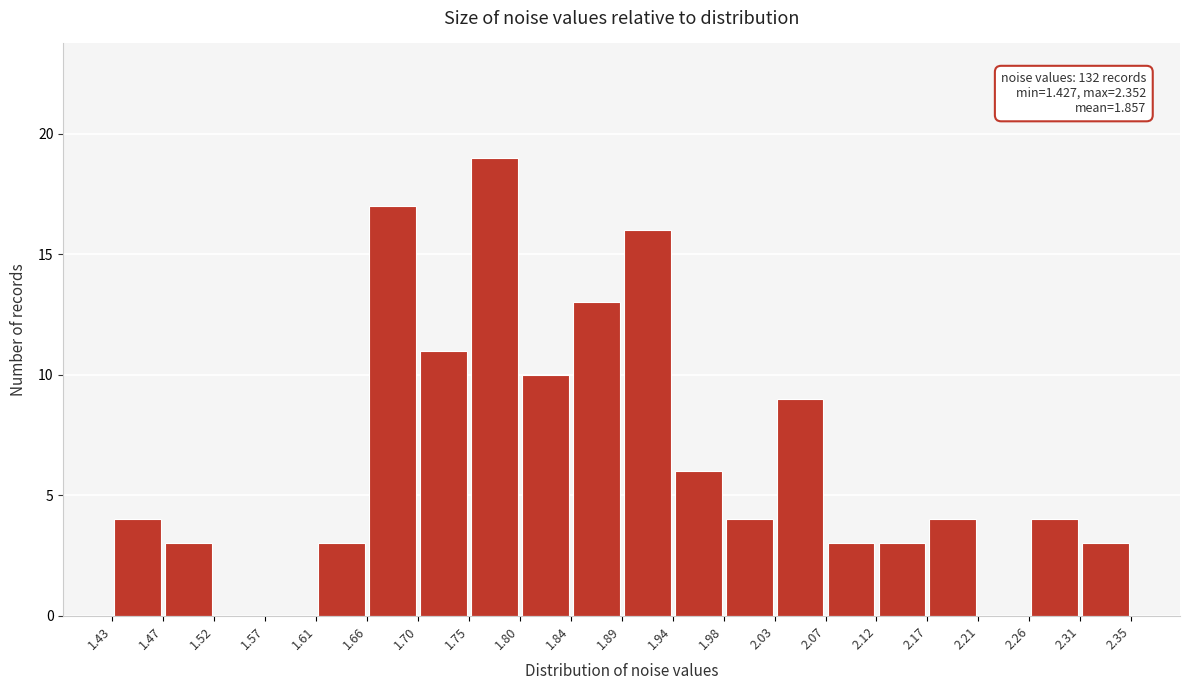

Over which range of the x-axis is the bar tallest?

1.75 to 1.80